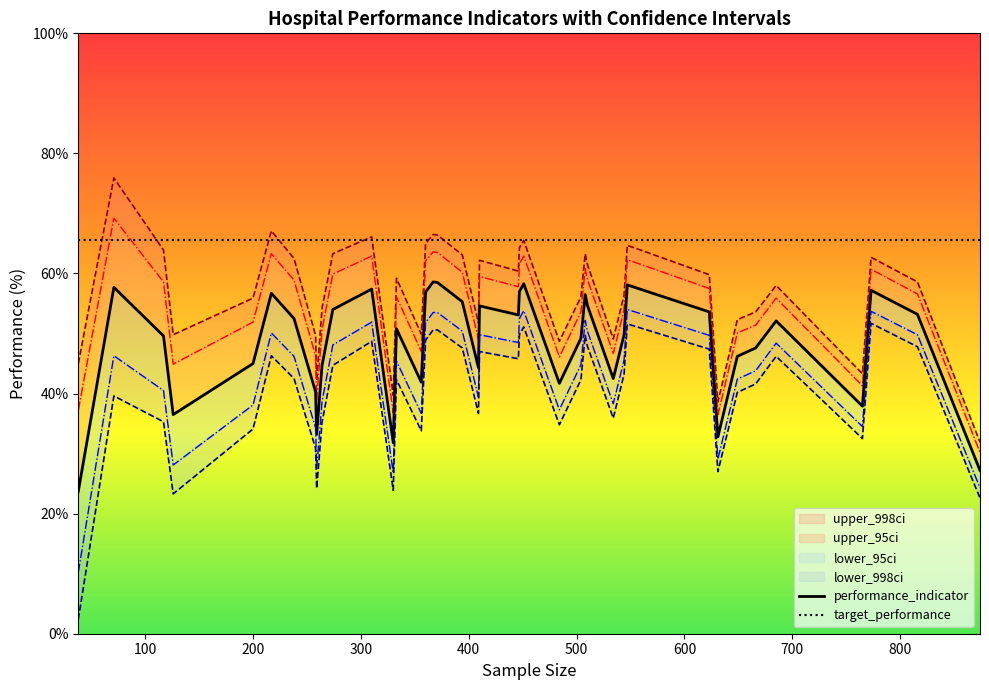

Where is upper_998ci nearest to the value 53?

666